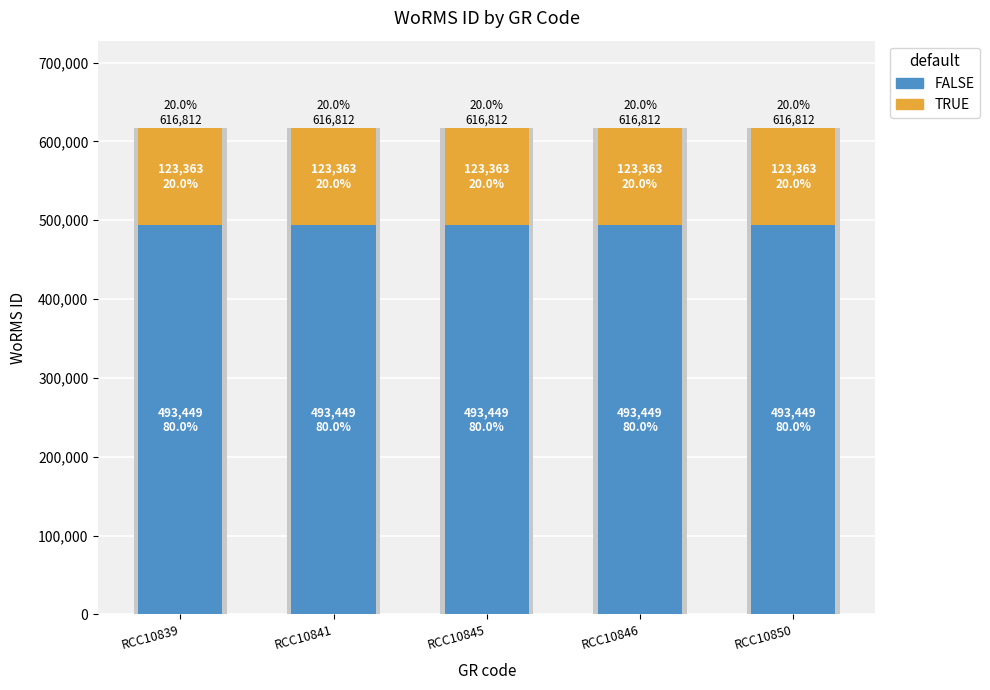

Reading left to right, transcribe all the data shown in this chart.

FALSE: RCC10839=493449	RCC10841=493449	RCC10845=493449	RCC10846=493449	RCC10850=493449
TRUE: RCC10839=123363	RCC10841=123363	RCC10845=123363	RCC10846=123363	RCC10850=123363